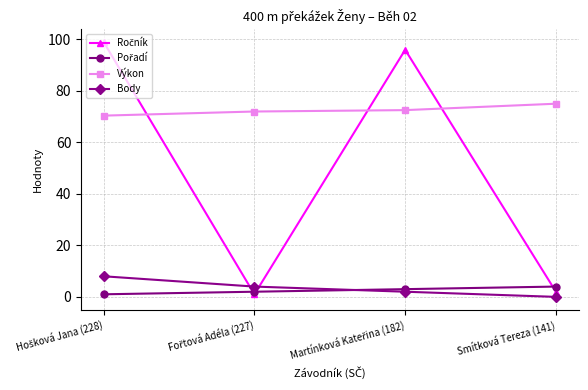

What is the greatest value displayed?

99.0